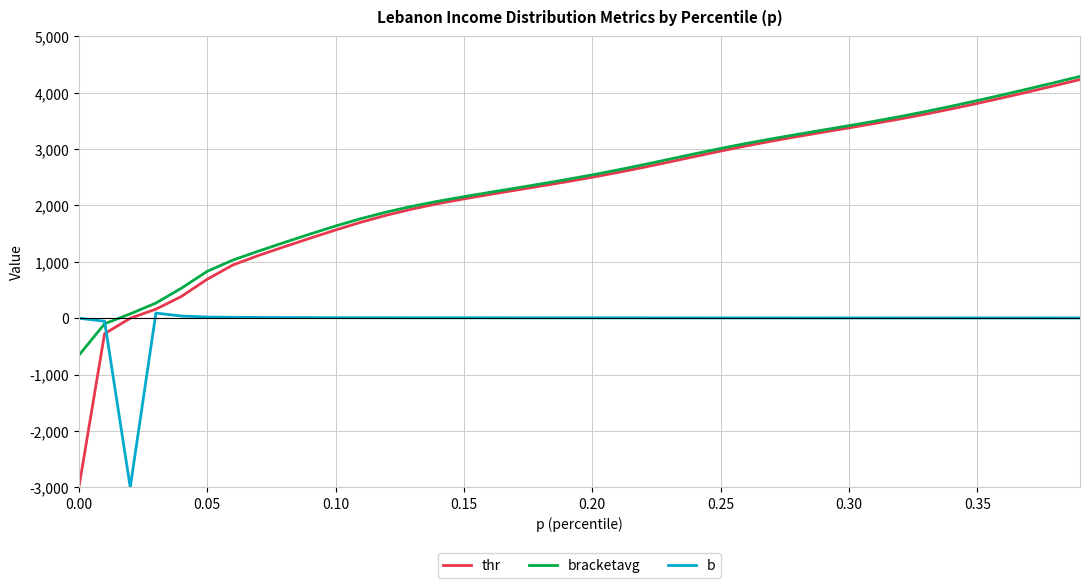

Which series has the largest total across all categories?

bracketavg